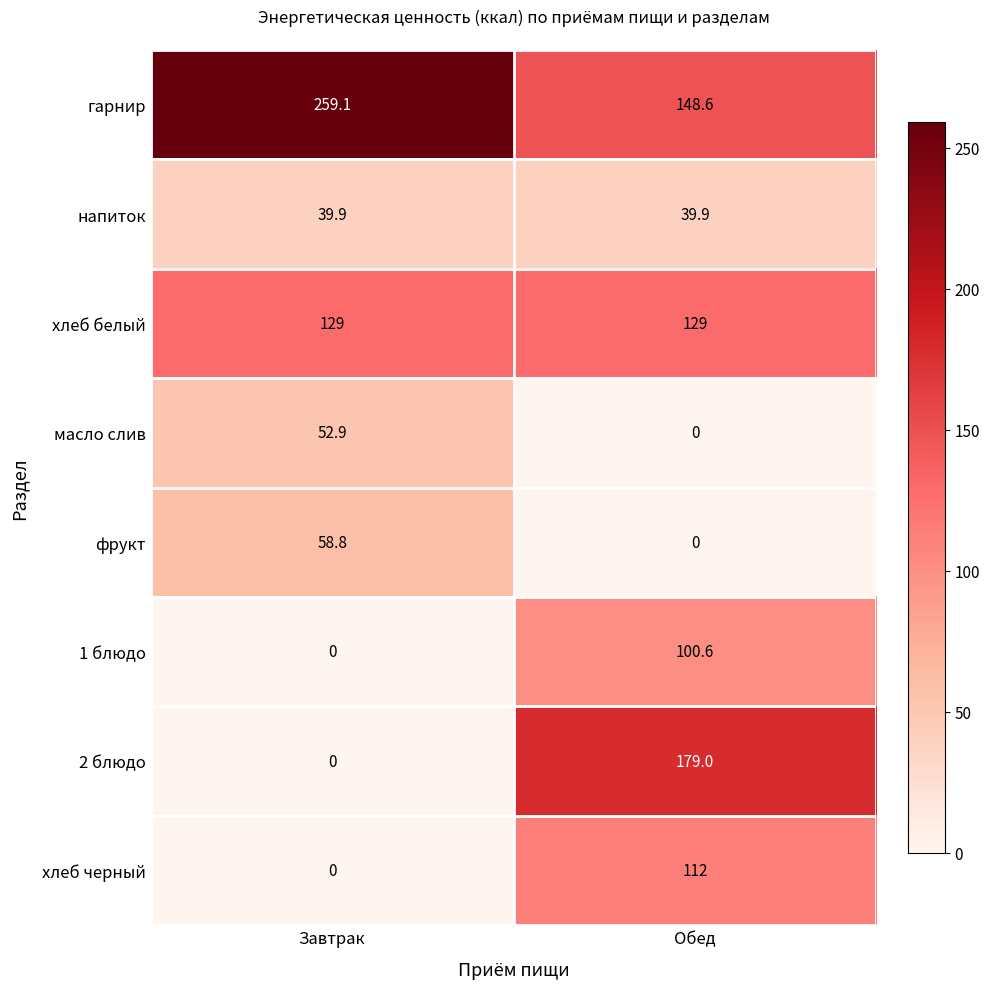

What is the spread (max minus min) of values at Обед?

179.0